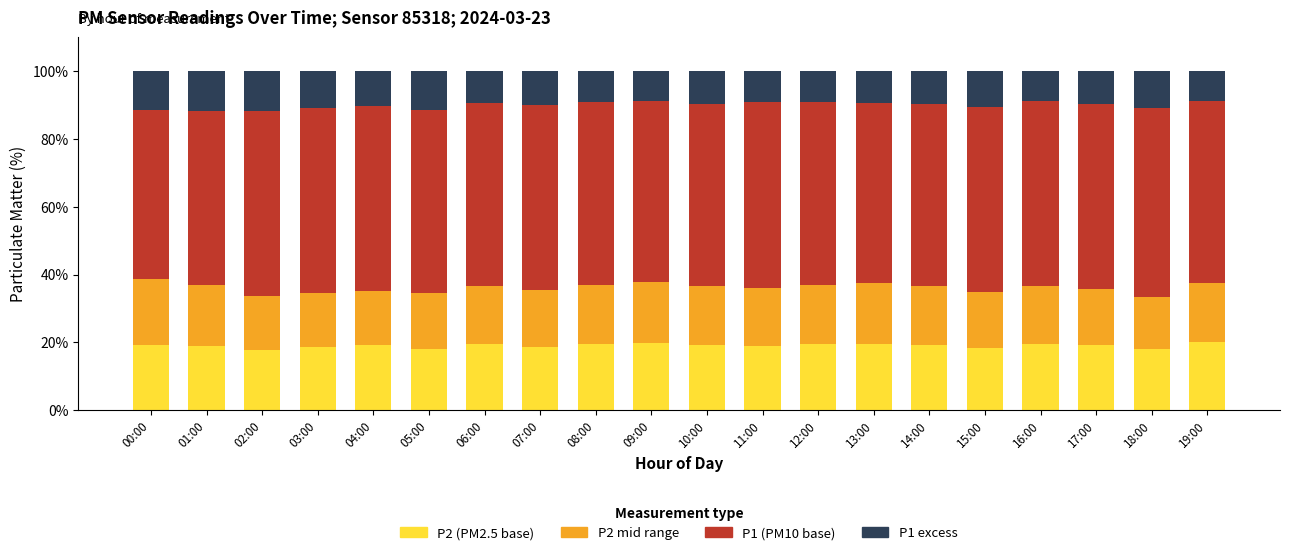

What is the total value across all series at 12:00?

100.0